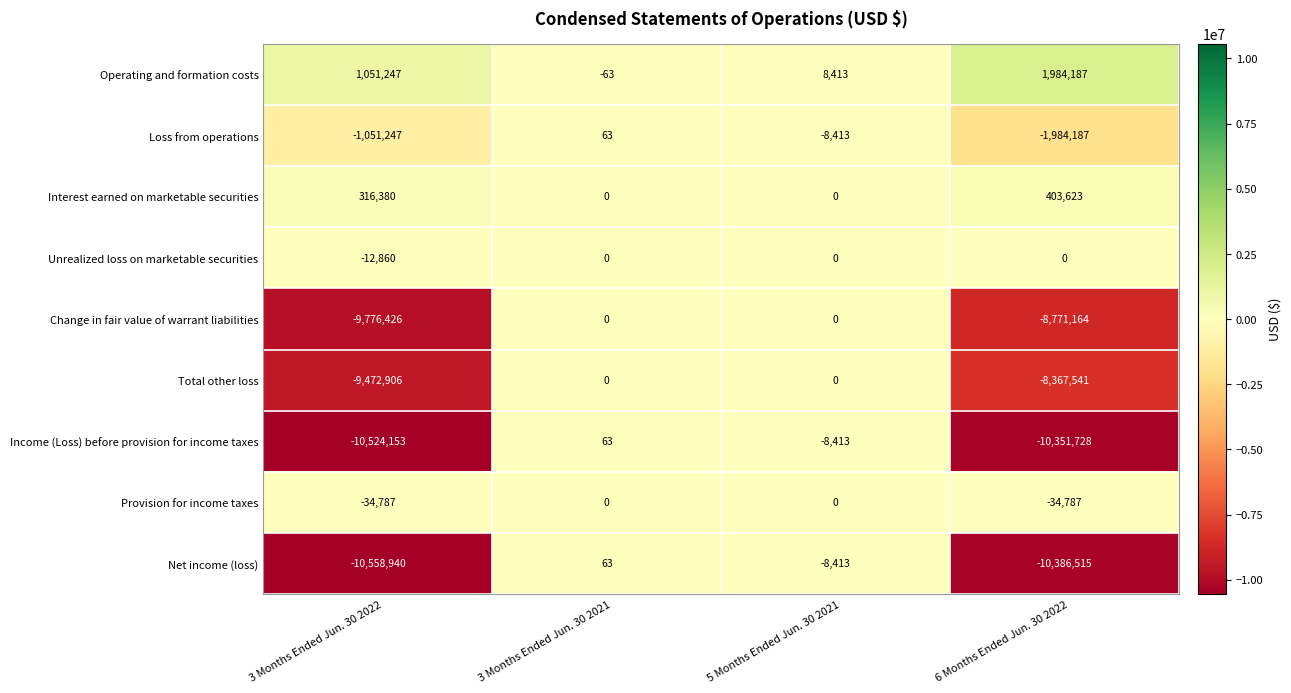

Which series has the largest range (max minus min)?

Net income (loss)